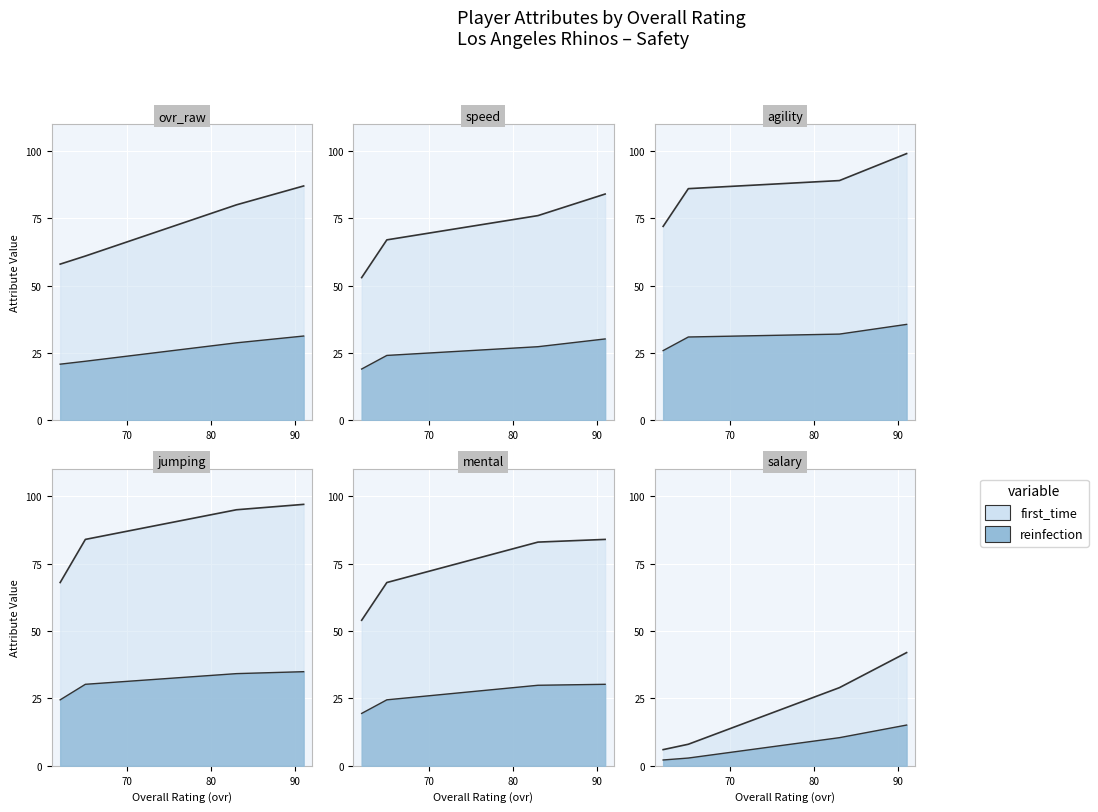

The ovr_raw series shows 4.9 at Derek Nichols (ovr=91). True or false?

False